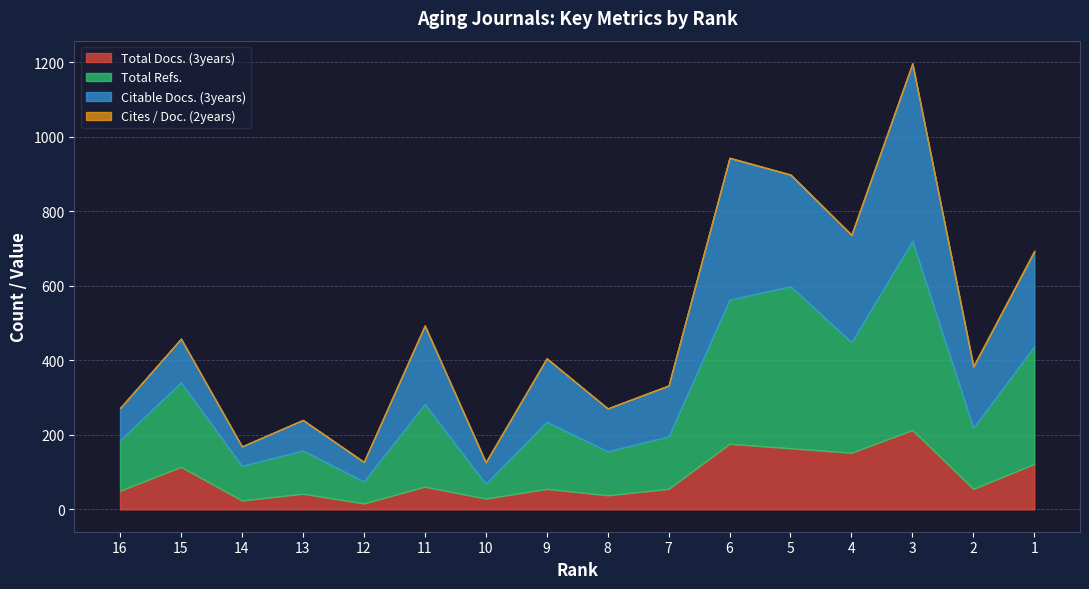

Count the number of categories in the chart.

16